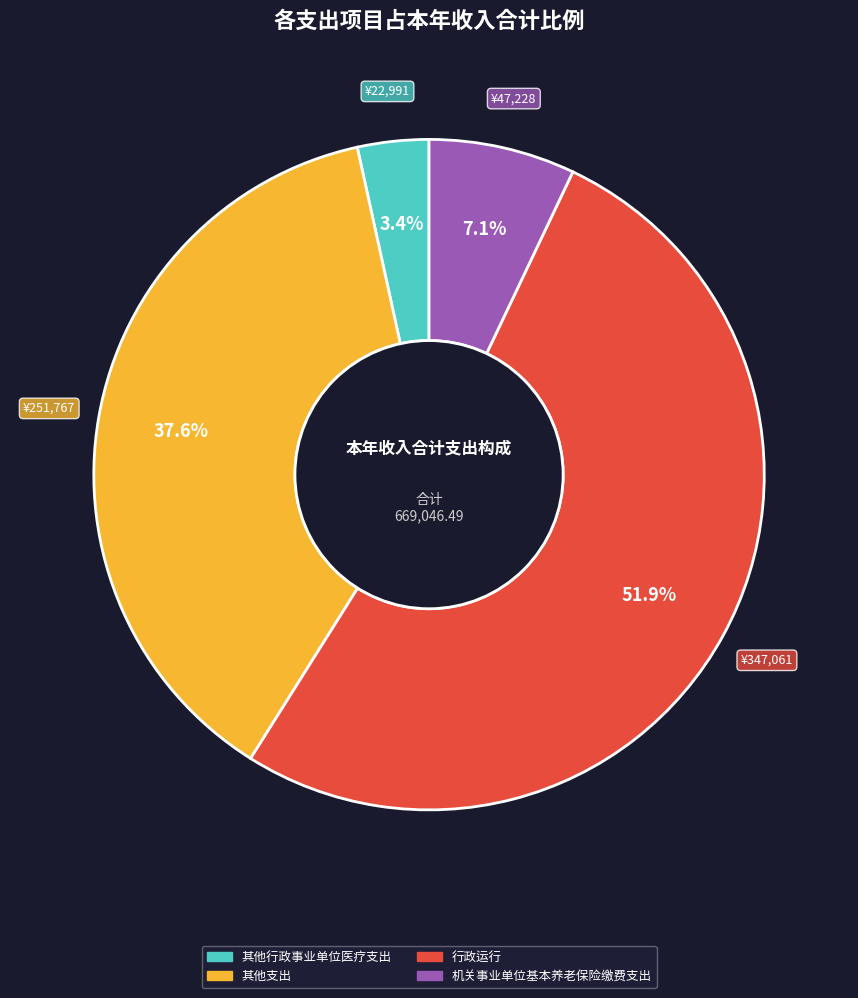

To the nearest percent, what percentage of the pie is 其他行政事业单位医疗支出?

3%